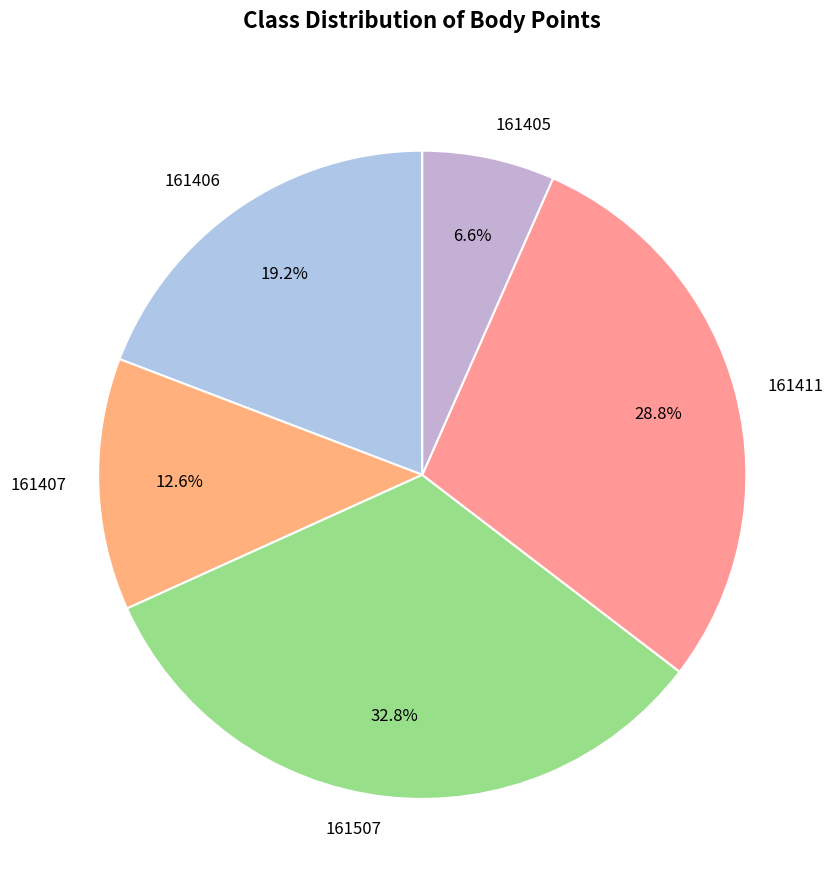

Combined, what portion of the pie is 161507 and 161406?

52.0%